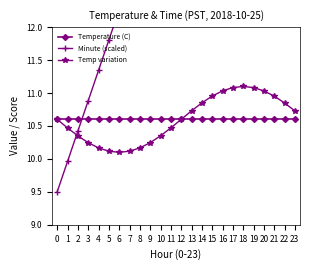

What is the difference between the maximum and minimum values in the Minute (scaled) series?

10.6